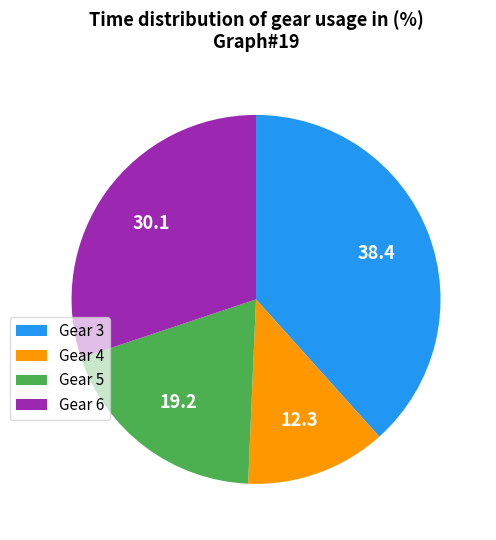

Is there any slice that represents more than half of the pie?

No